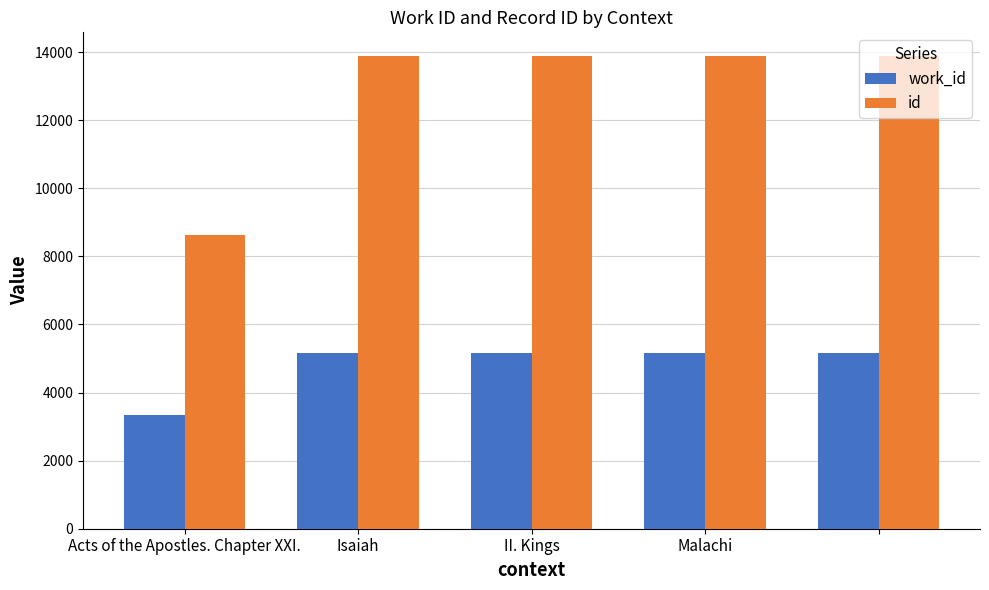

What is the value of the work_id bar at the 5th from the left?

5161